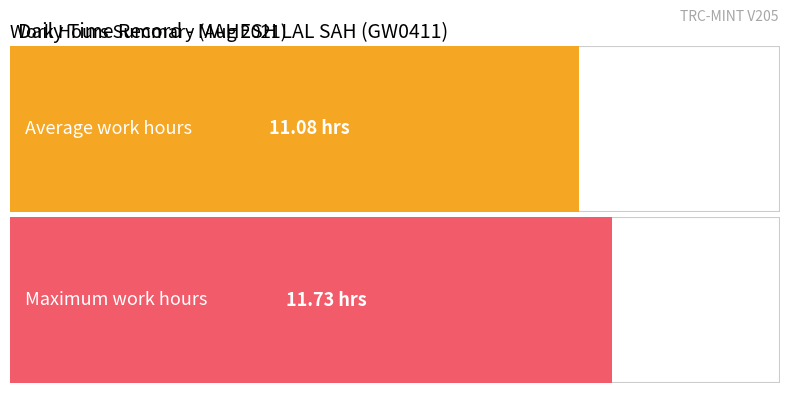

The chart shows a value of 20.0 at 16-Mon. True or false?

False